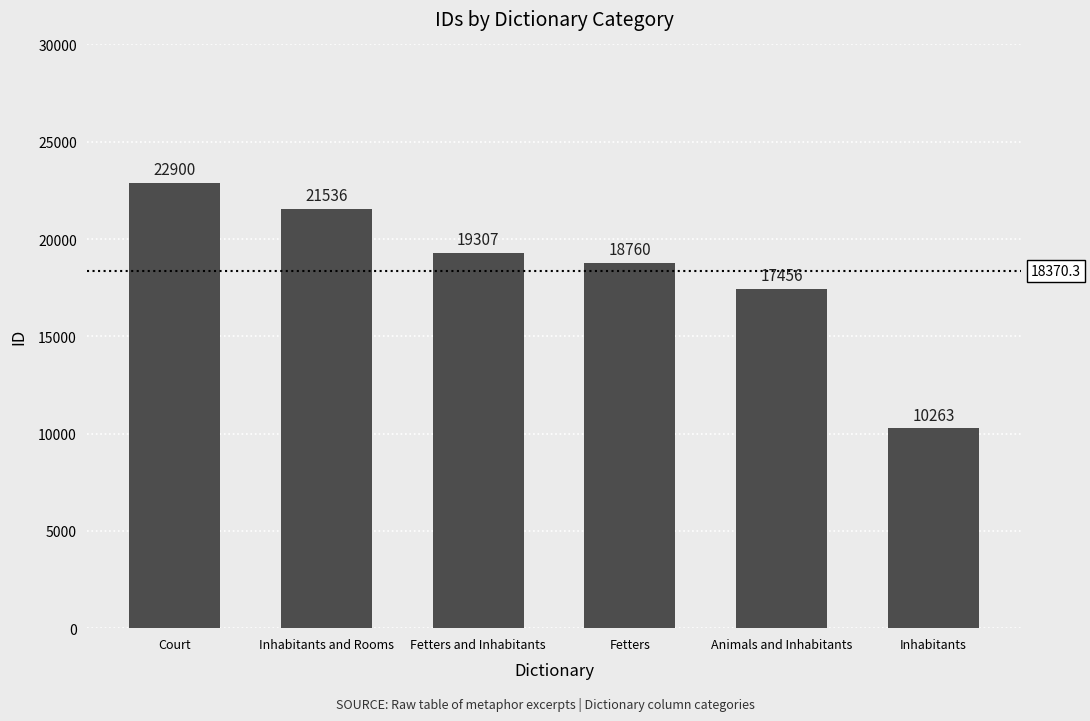

How many data points does each series have?

6